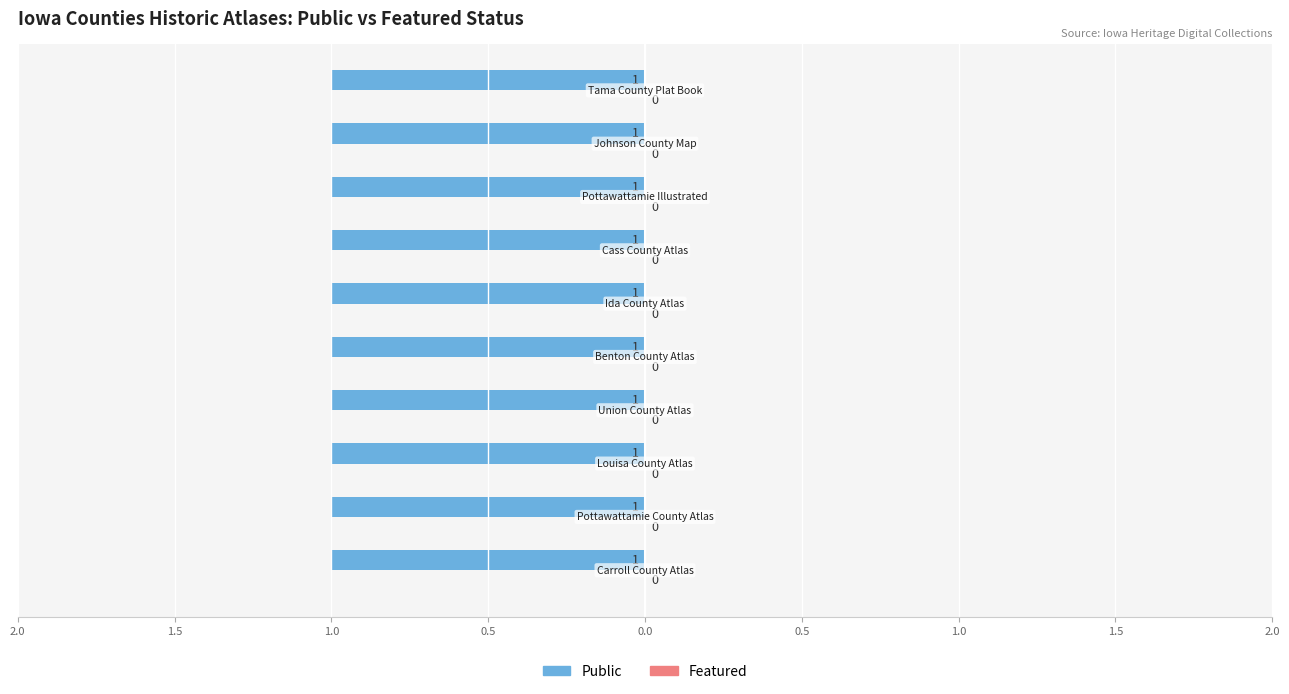

Reading left to right, transcribe all the data shown in this chart.

Public: Carroll County Atlas=1	Pottawattamie County Atlas=1	Louisa County Atlas=1	Union County Atlas=1	Benton County Atlas=1	Ida County Atlas=1	Cass County Atlas=1	Pottawattamie Illustrated=1	Johnson County Map=1	Tama County Plat Book=1
Featured: Carroll County Atlas=0	Pottawattamie County Atlas=0	Louisa County Atlas=0	Union County Atlas=0	Benton County Atlas=0	Ida County Atlas=0	Cass County Atlas=0	Pottawattamie Illustrated=0	Johnson County Map=0	Tama County Plat Book=0